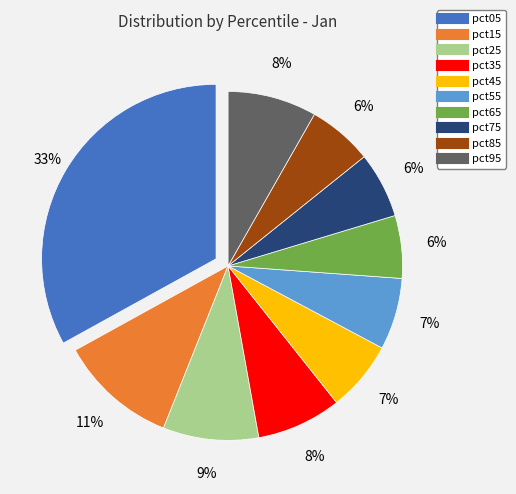

Does pct55 account for over 50% of the chart?

No